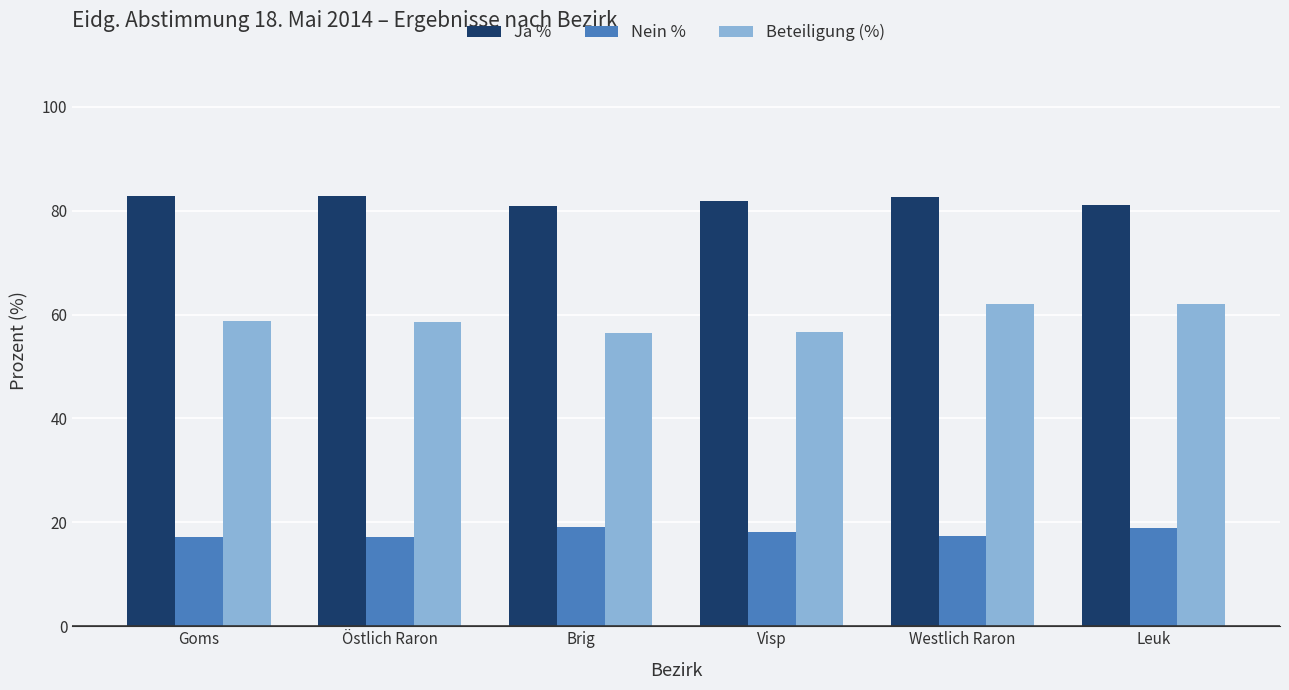

How many bars are there in each group?

3